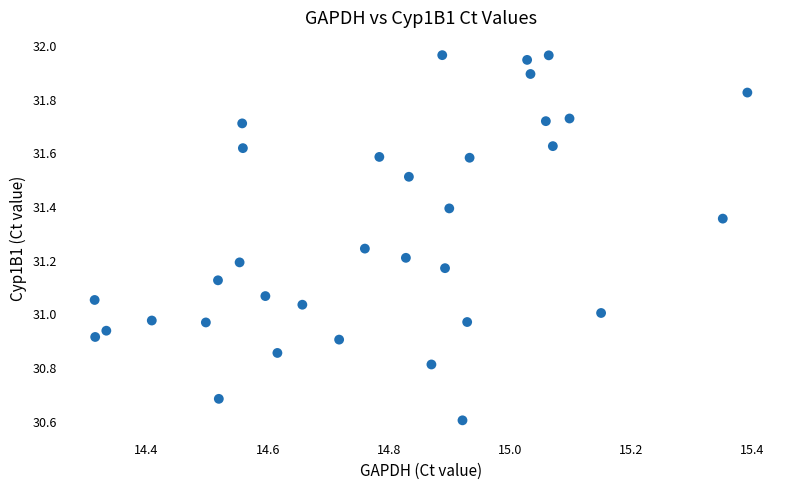

What is the range of Y values (max minus min)?

1.4